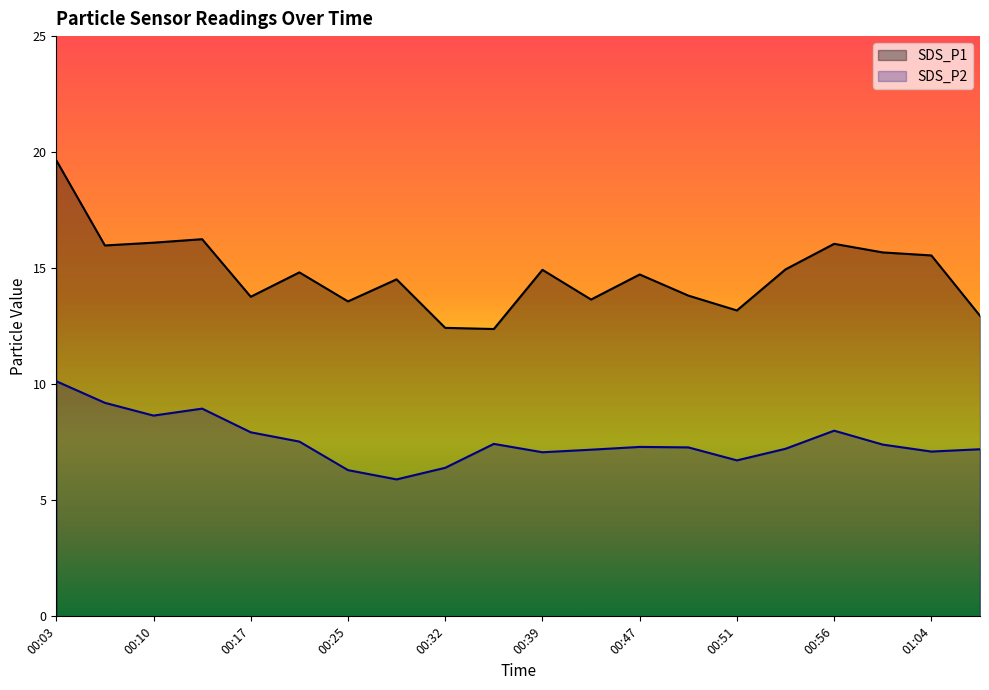

What is the label of the 5th point from the right?

00:54